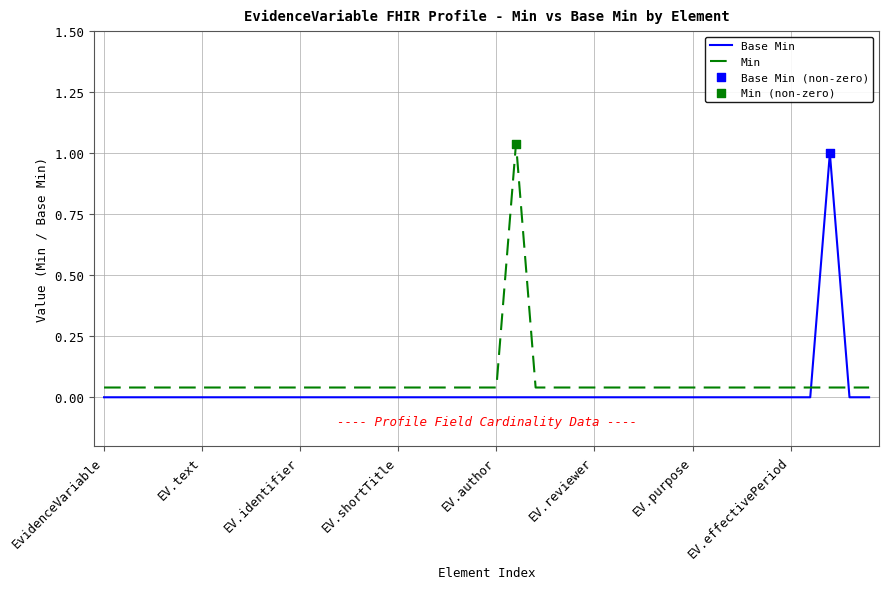

Which series has the largest total across all categories?

Min